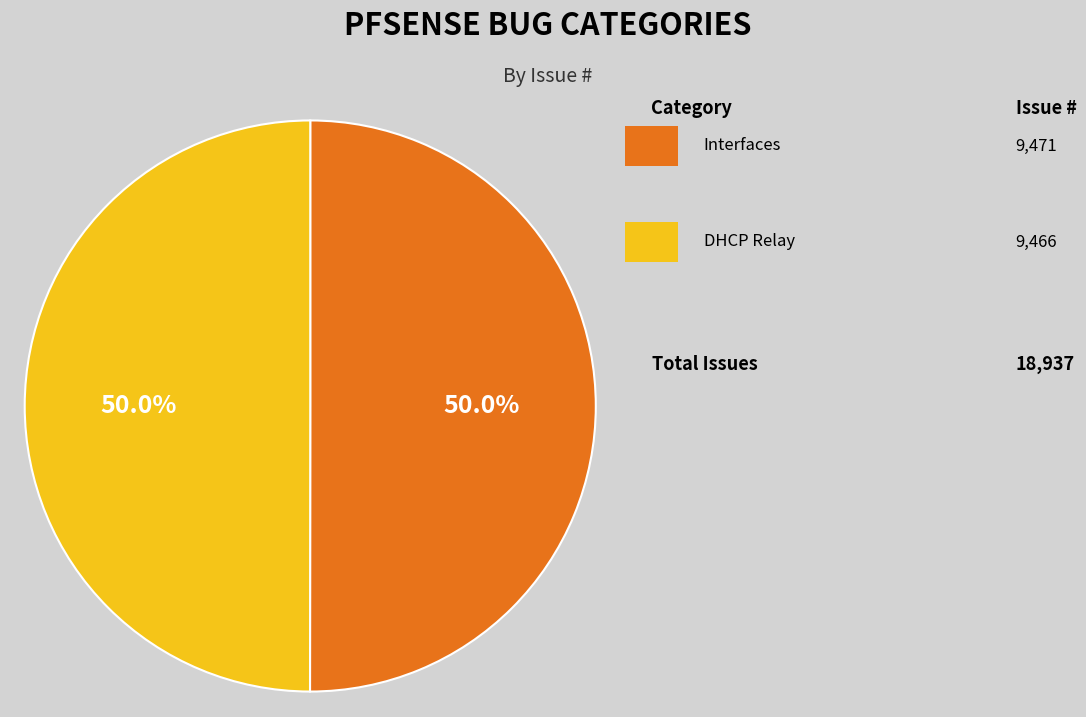

How many segments does this pie chart have?

2